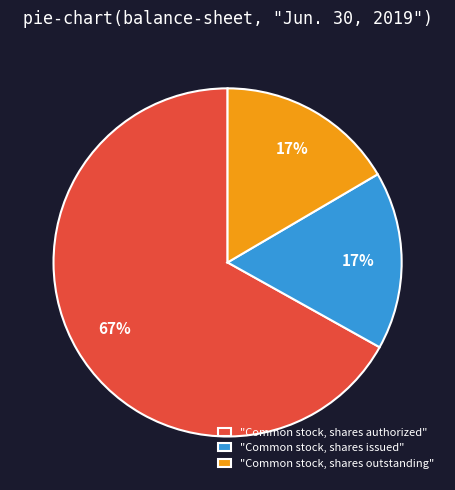

What percentage is the "Common stock, shares outstanding" slice, to the nearest percent?

17%